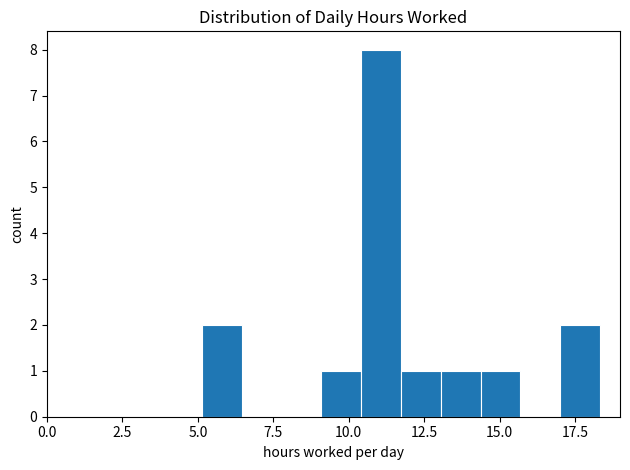

Read against the x-axis, roughly where is the centre of the tallest bar?

11.0